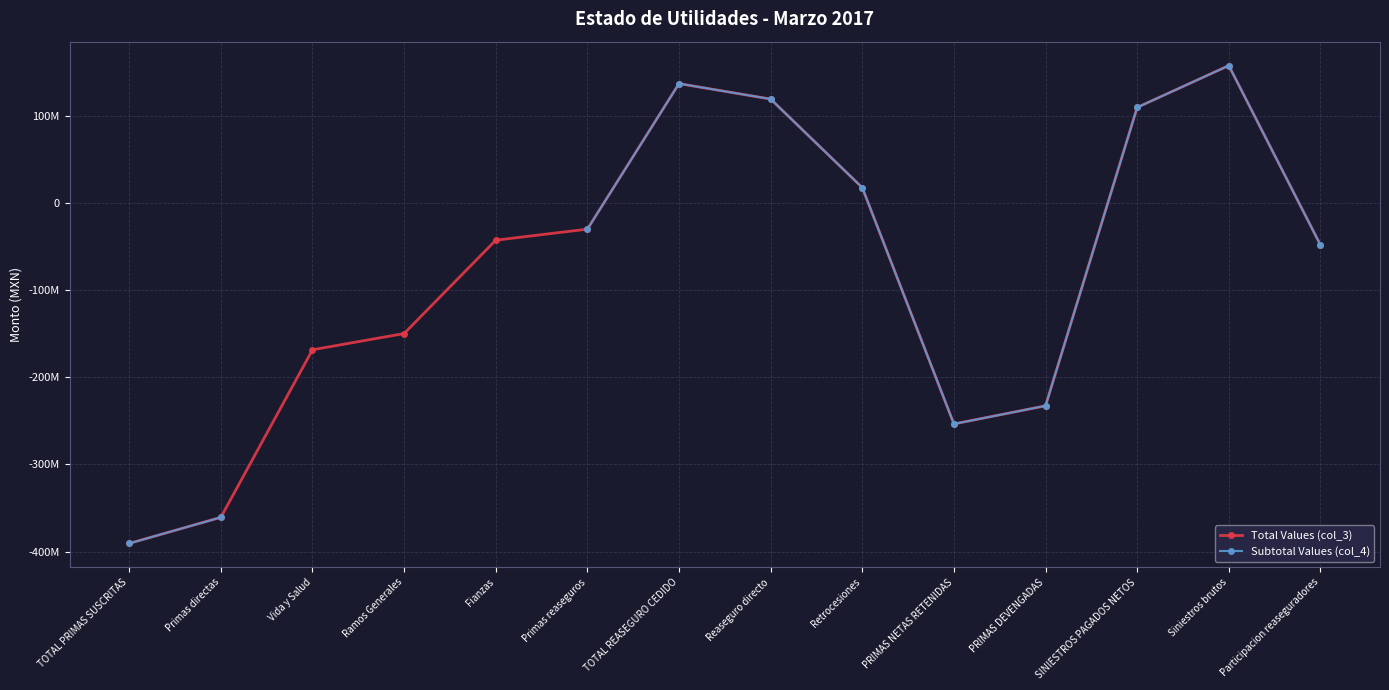

What are all the series names shown in the legend?

Total Values (col_3), Subtotal Values (col_4)